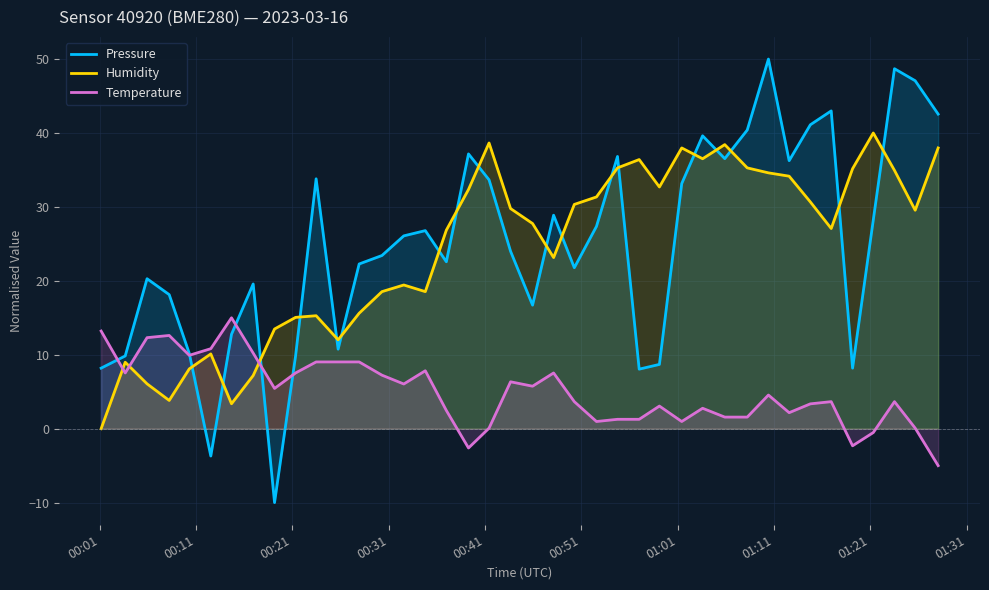

Rank the series by their maximum value, from lowest to highest.

Temperature, Humidity, Pressure